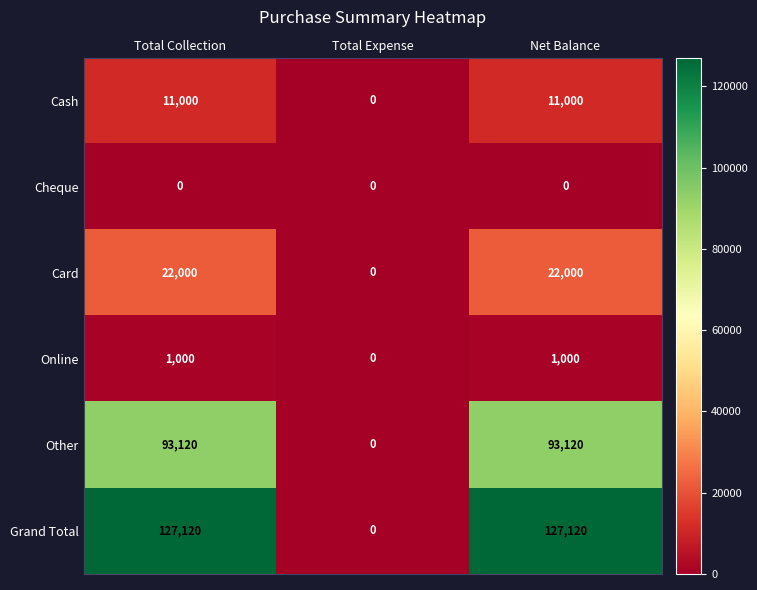

What is the greatest value displayed?

127120